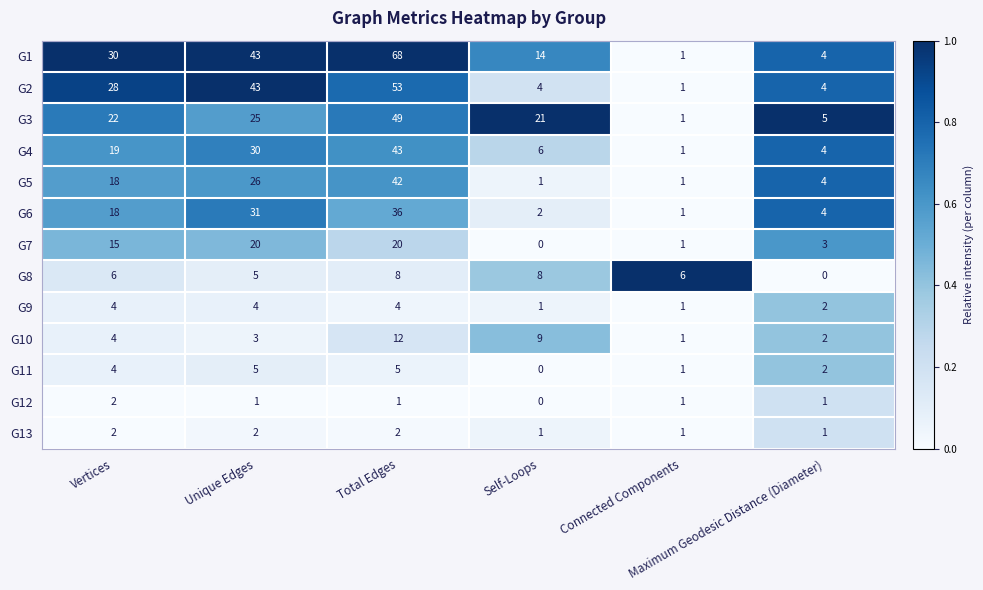

What is the maximum value shown in the chart?

68